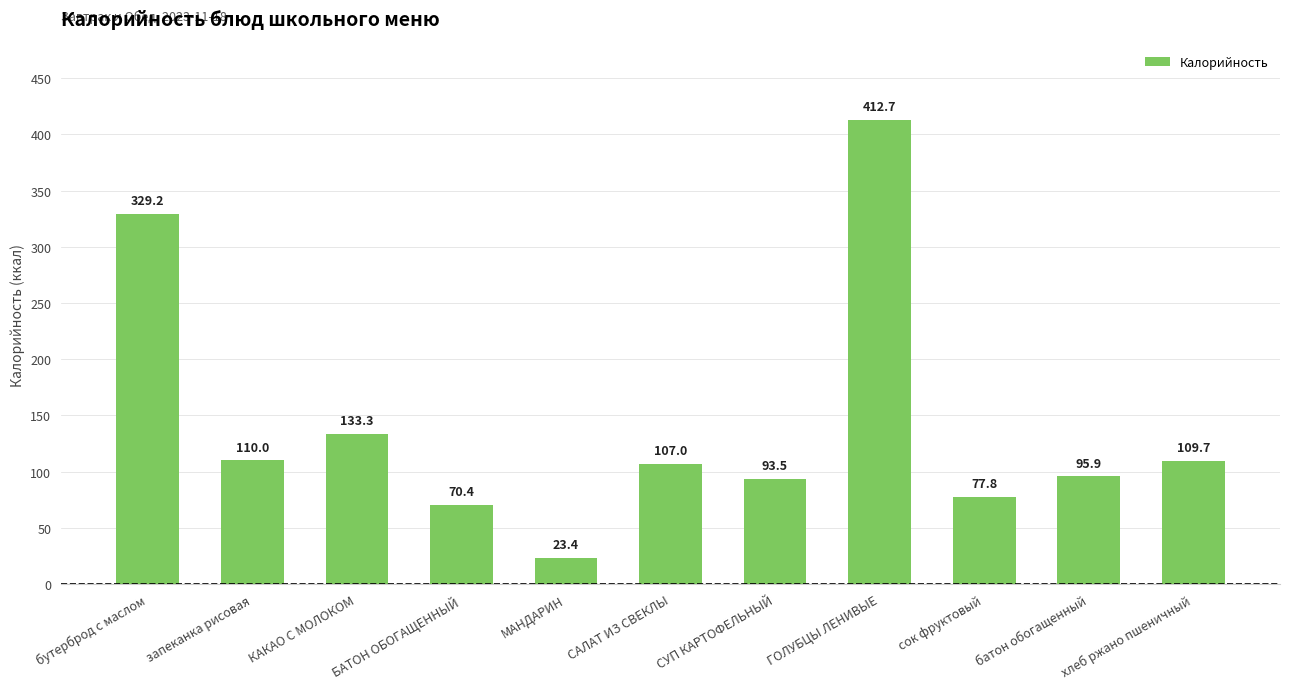

List the labels in order of value, smallest first.

МАНДАРИН, БАТОН ОБОГАЩЕННЫЙ, сок фруктовый, СУП КАРТОФЕЛЬНЫЙ, батон обогащенный, САЛАТ ИЗ СВЕКЛЫ, хлеб ржано пшеничный, запеканка рисовая, КАКАО С МОЛОКОМ, бутерброд с маслом, ГОЛУБЦЫ ЛЕНИВЫЕ